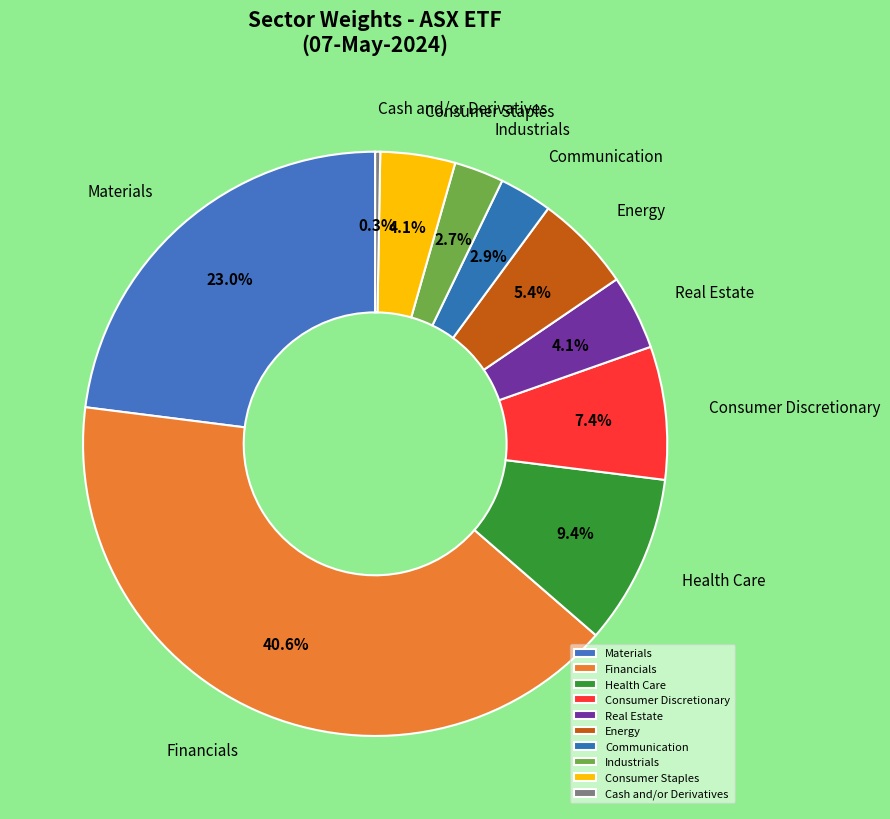

Which has a higher value, Financials or Consumer Staples?

Financials